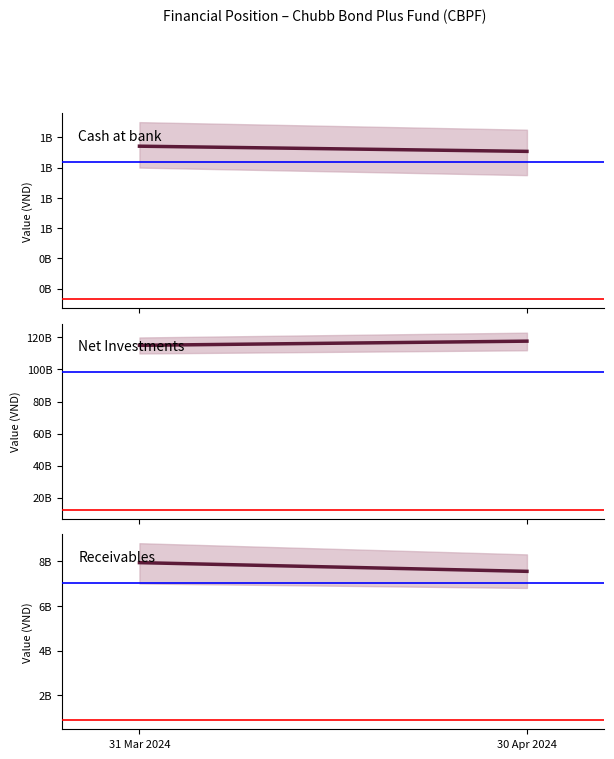

Reading left to right, transcribe all the data shown in this chart.

Cash at bank: 1141224216	1106994316
Net Investments: 115100000000	117700000000
Receivables: 7931112327	7542286303